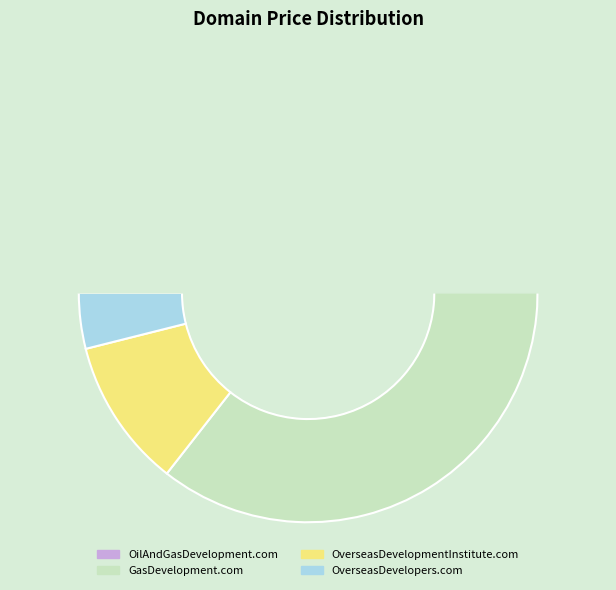

The OilAndGasDevelopment.com slice represents 8% of the pie. True or false?

True